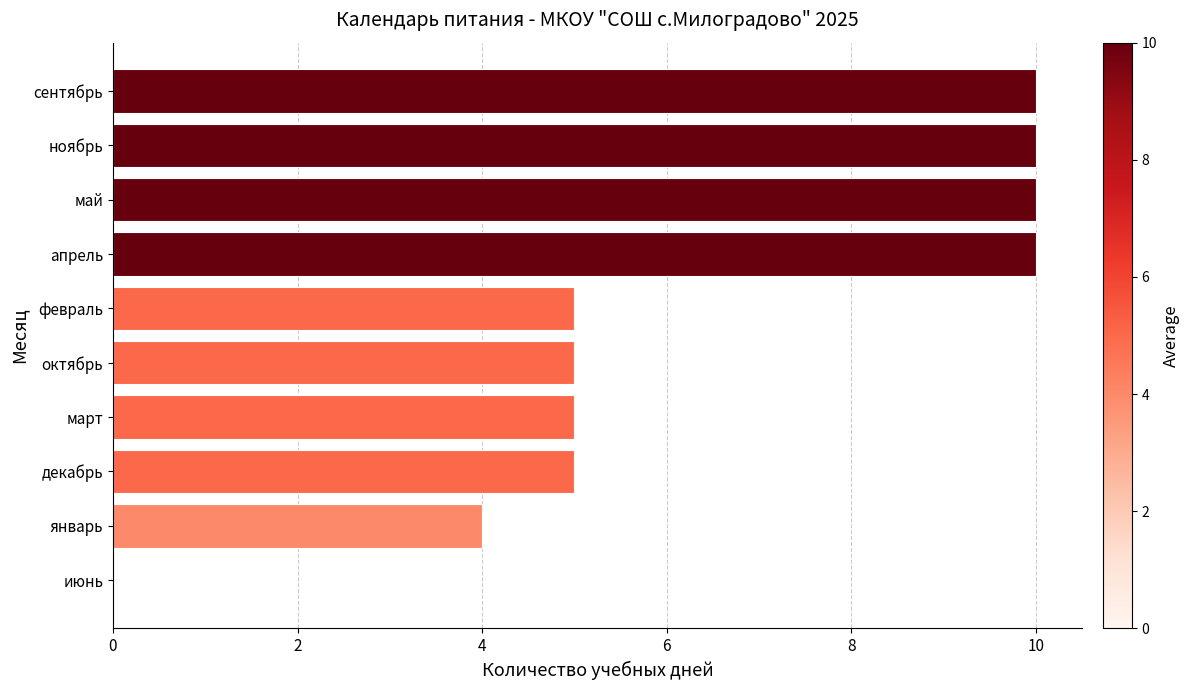

The value at декабрь is 3. True or false?

False